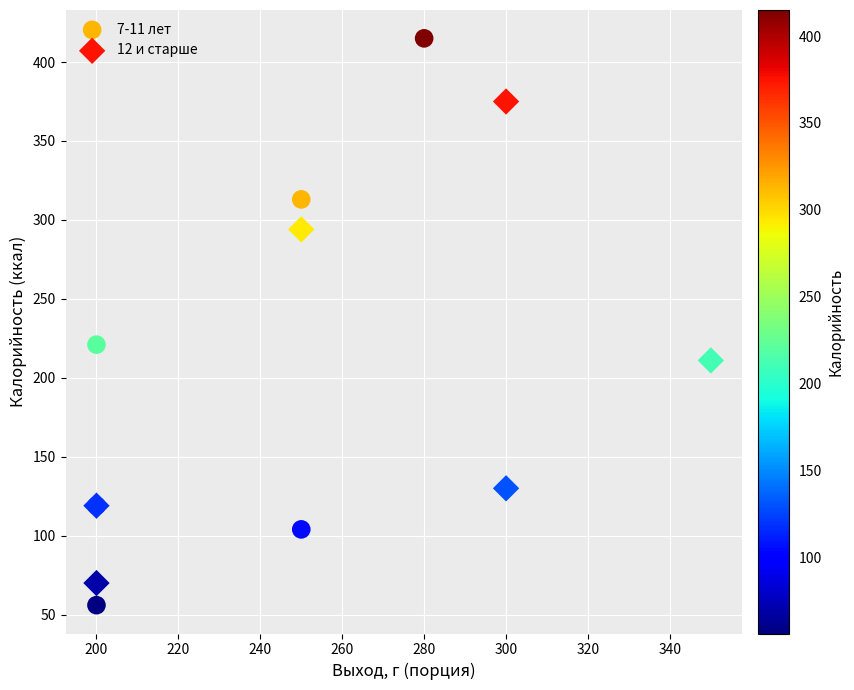

Which series has the largest Y range (max minus min)?

7-11 лет